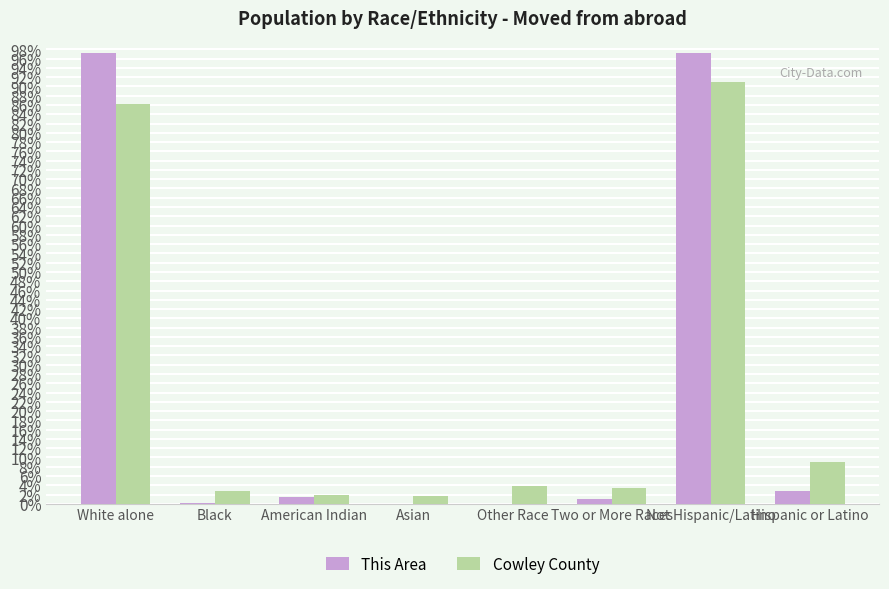

Between Not Hispanic/Latino and Hispanic or Latino, which series saw the biggest shift?

This Area